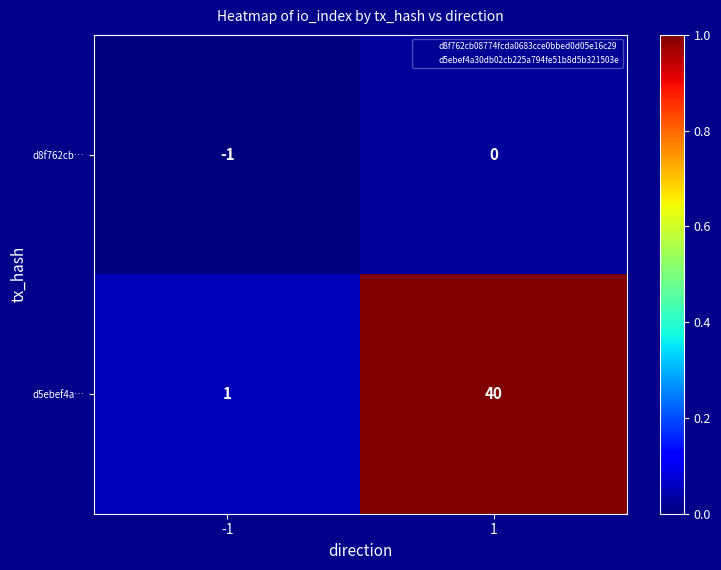

At how many categories does at least one series exceed 0?

2